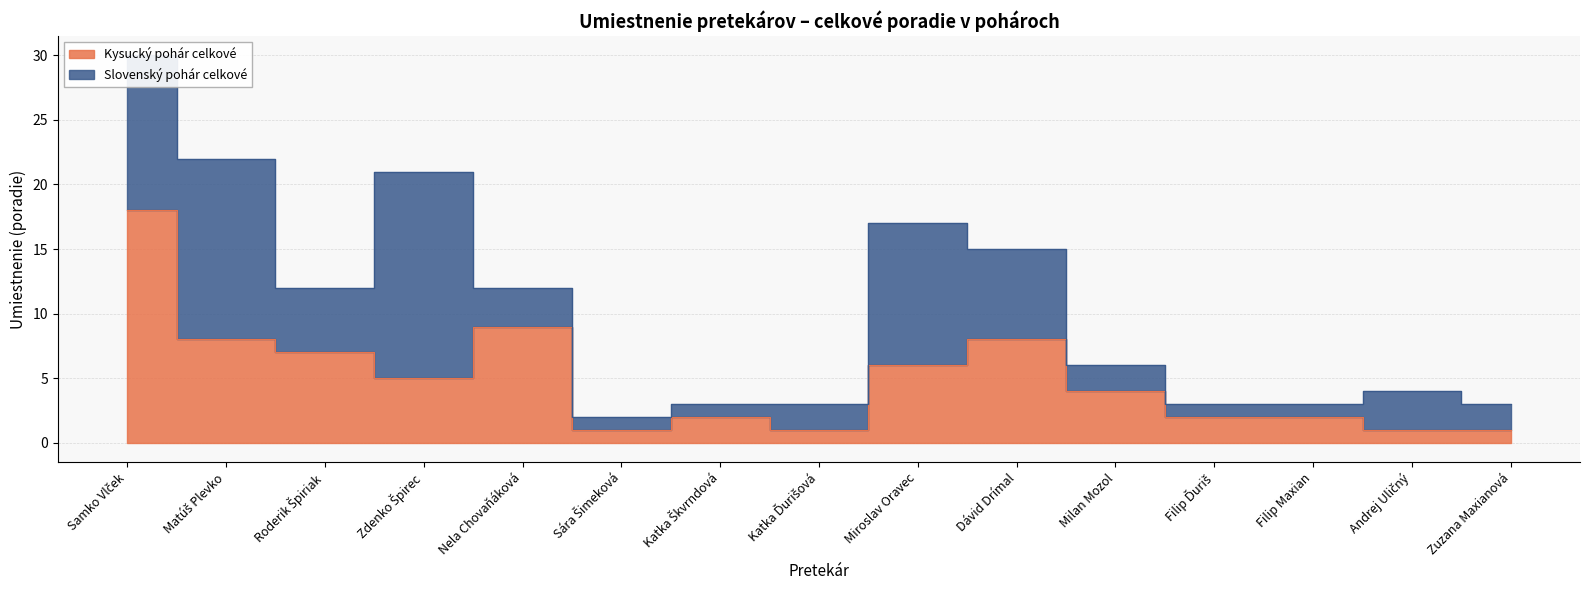

True or false: there are more than 1 points higher than both neighbors.

True